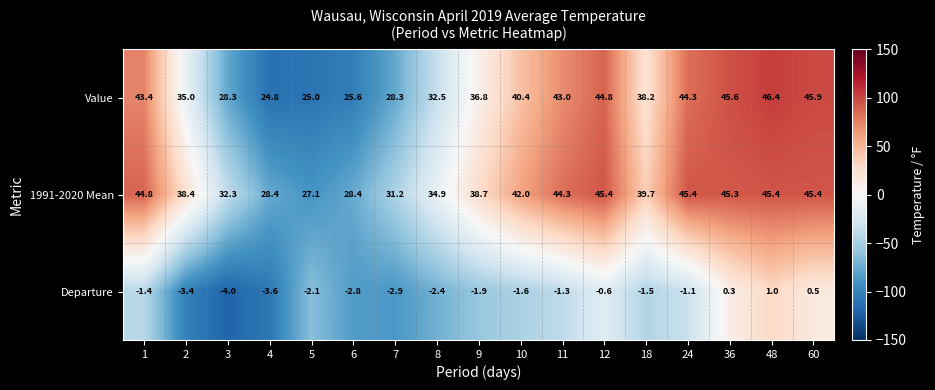

Which series has the largest total across all categories?

1991-2020 Mean